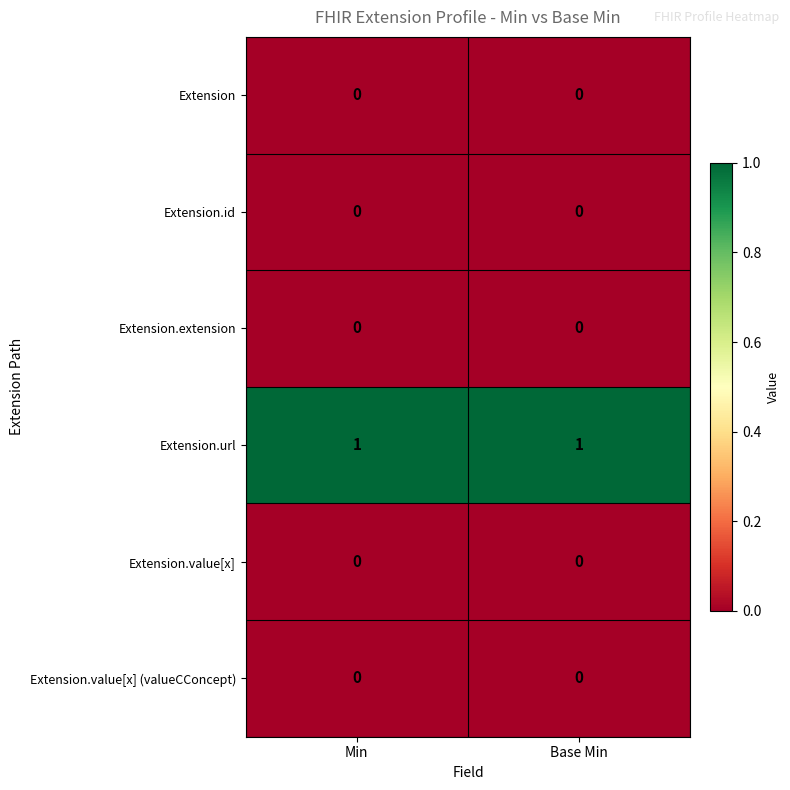

Which series has the largest total across all categories?

Extension.url